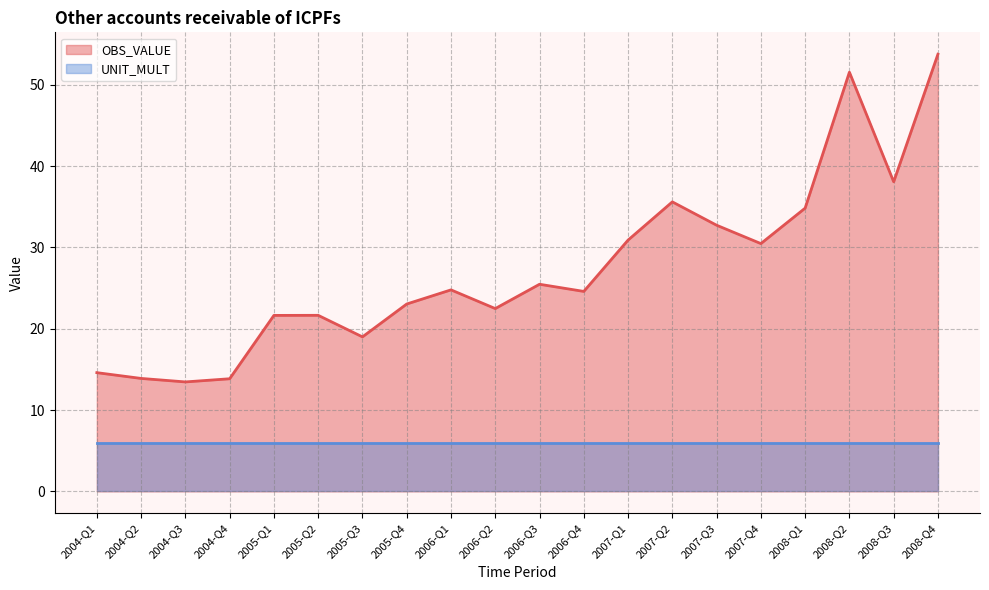

What is the label of the 9th point from the left?

2006-Q1